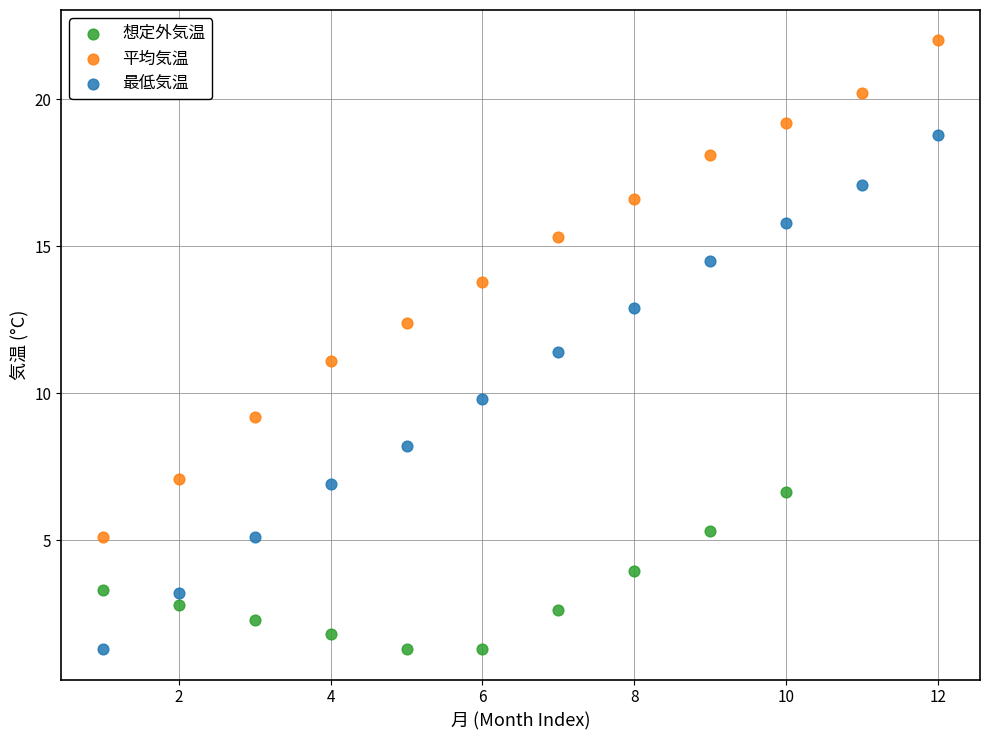

Which series reaches the maximum Y coordinate?

平均気温